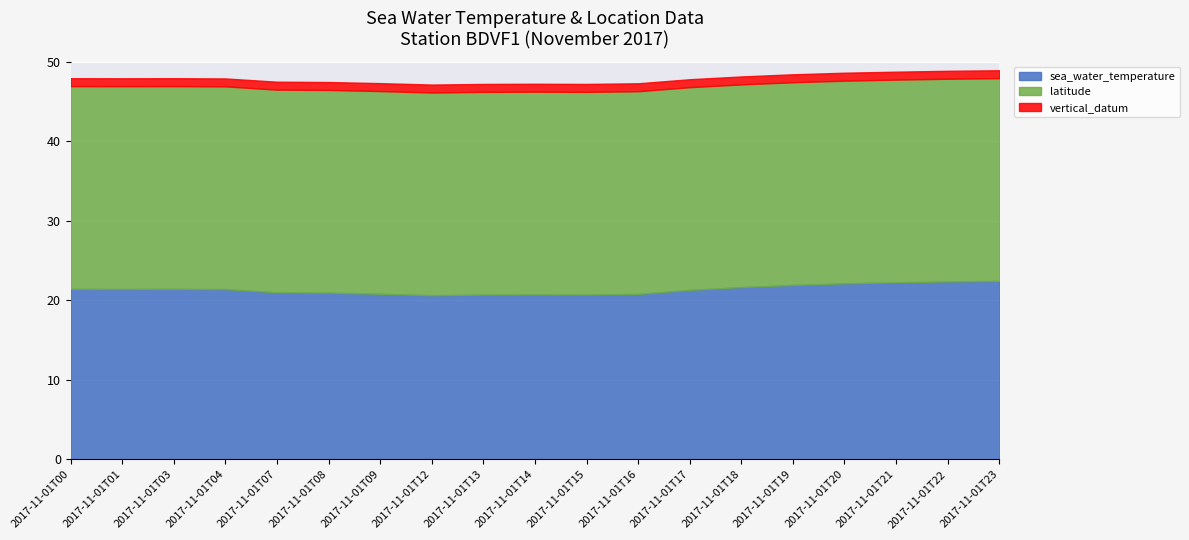

What are all the series names shown in the legend?

sea_water_temperature, latitude, vertical_datum